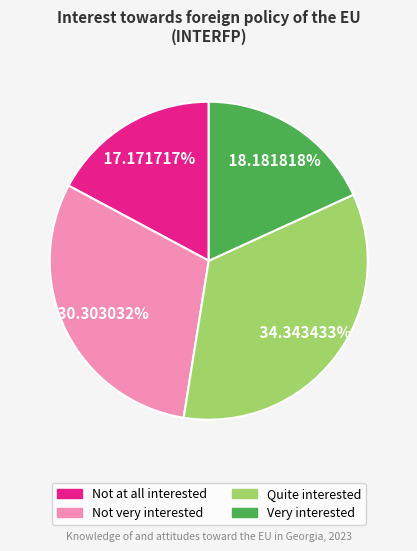

Is there any slice that represents more than half of the pie?

No